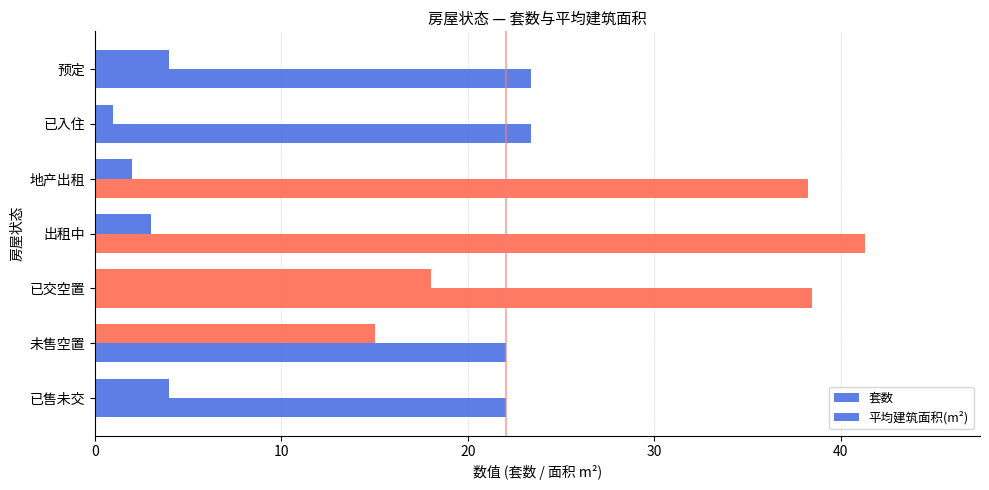

How many categories are shown in the chart?

7